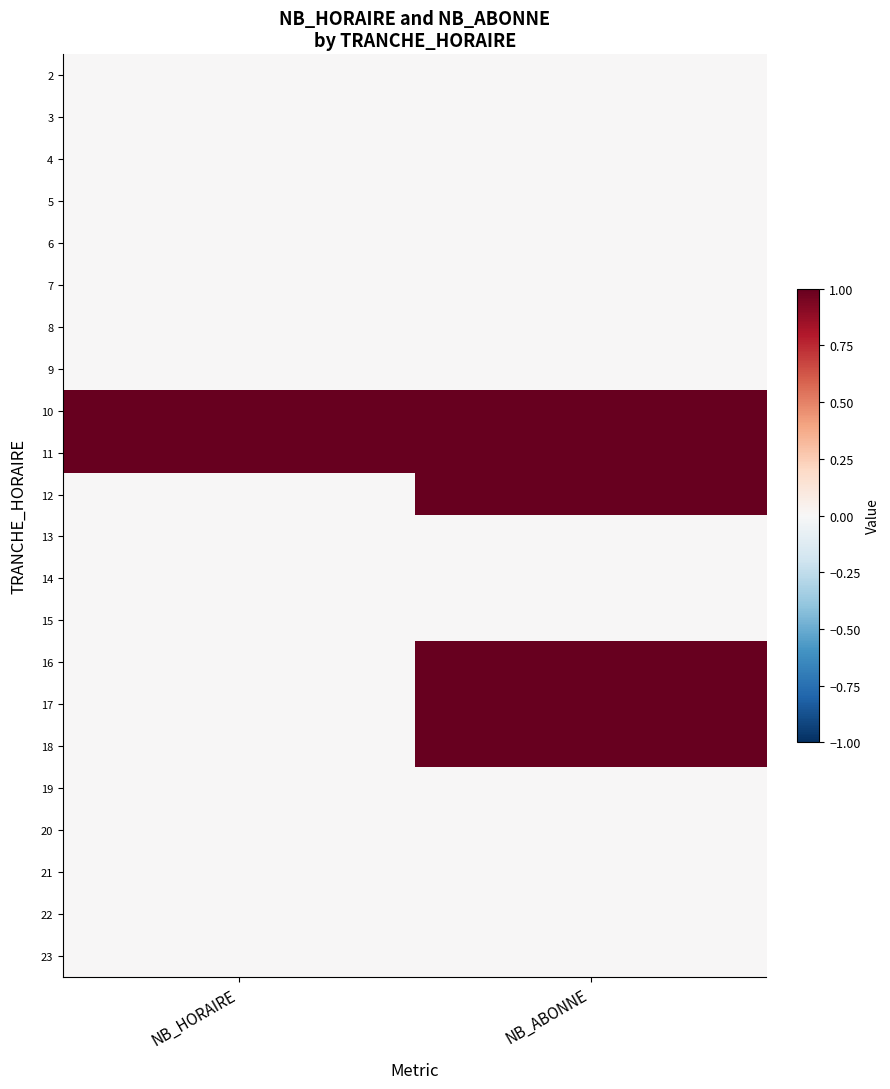

Reading left to right, transcribe all the data shown in this chart.

2: NB_HORAIRE=0	NB_ABONNE=0
3: NB_HORAIRE=0	NB_ABONNE=0
4: NB_HORAIRE=0	NB_ABONNE=0
5: NB_HORAIRE=0	NB_ABONNE=0
6: NB_HORAIRE=0	NB_ABONNE=0
7: NB_HORAIRE=0	NB_ABONNE=0
8: NB_HORAIRE=0	NB_ABONNE=0
9: NB_HORAIRE=0	NB_ABONNE=0
10: NB_HORAIRE=1	NB_ABONNE=1
11: NB_HORAIRE=1	NB_ABONNE=1
12: NB_HORAIRE=0	NB_ABONNE=1
13: NB_HORAIRE=0	NB_ABONNE=0
14: NB_HORAIRE=0	NB_ABONNE=0
15: NB_HORAIRE=0	NB_ABONNE=0
16: NB_HORAIRE=0	NB_ABONNE=1
17: NB_HORAIRE=0	NB_ABONNE=1
18: NB_HORAIRE=0	NB_ABONNE=1
19: NB_HORAIRE=0	NB_ABONNE=0
20: NB_HORAIRE=0	NB_ABONNE=0
21: NB_HORAIRE=0	NB_ABONNE=0
22: NB_HORAIRE=0	NB_ABONNE=0
23: NB_HORAIRE=0	NB_ABONNE=0